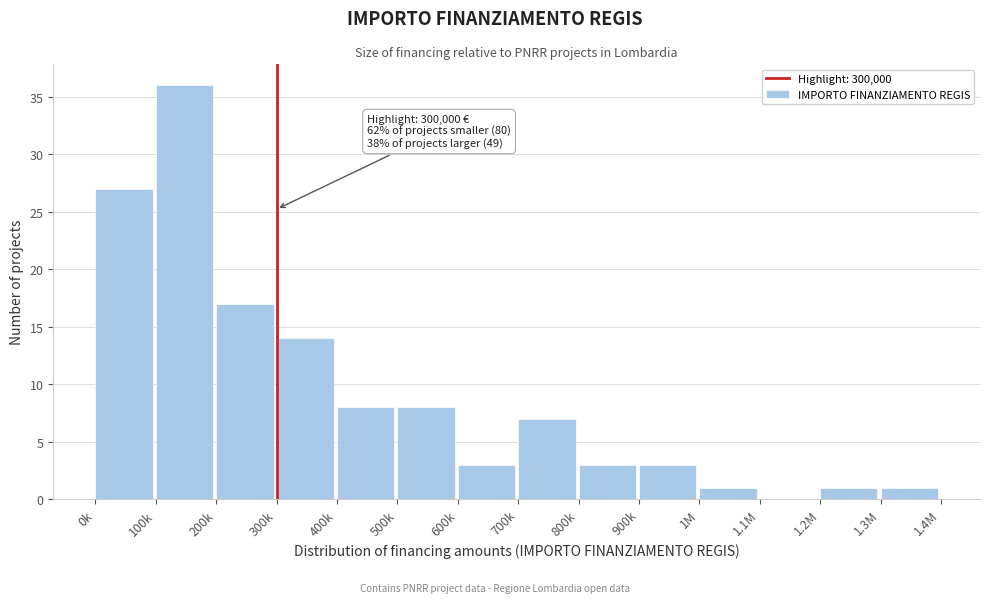

Reading right to left, list all the values displayed in this chart.

1.3M=1	1.2M=1	1.1M=0	1M=1	900k=3	800k=3	700k=7	600k=3	500k=8	400k=8	300k=14	200k=17	100k=36	0k=27